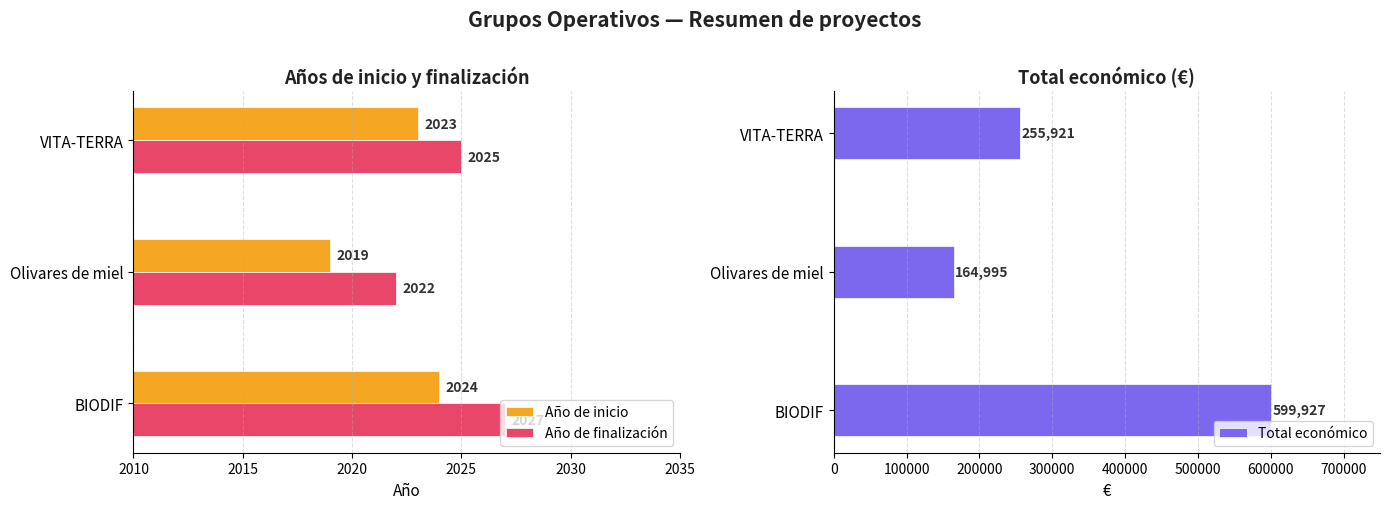

Does the chart contain stacked bars?

No